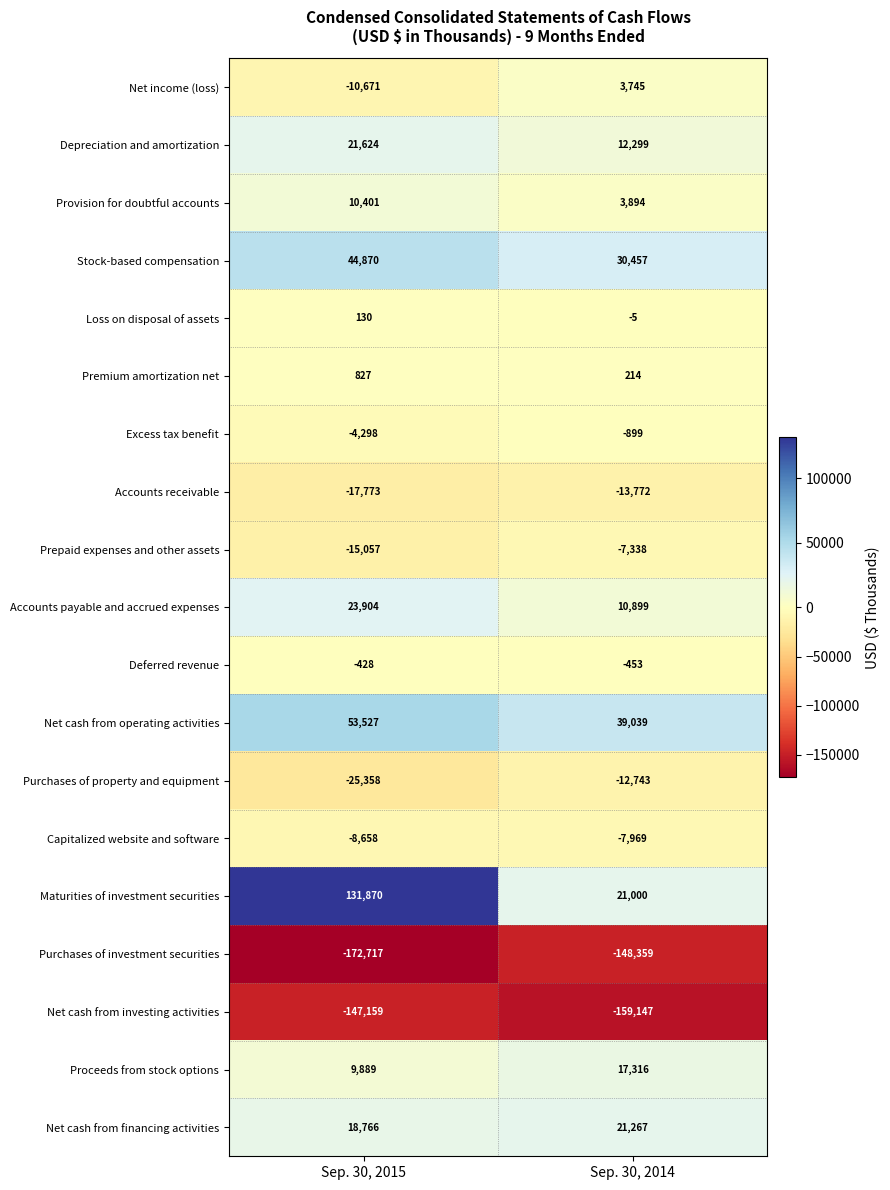

What is the difference between the Excess tax benefit values at Sep. 30, 2014 and Sep. 30, 2015?

3399